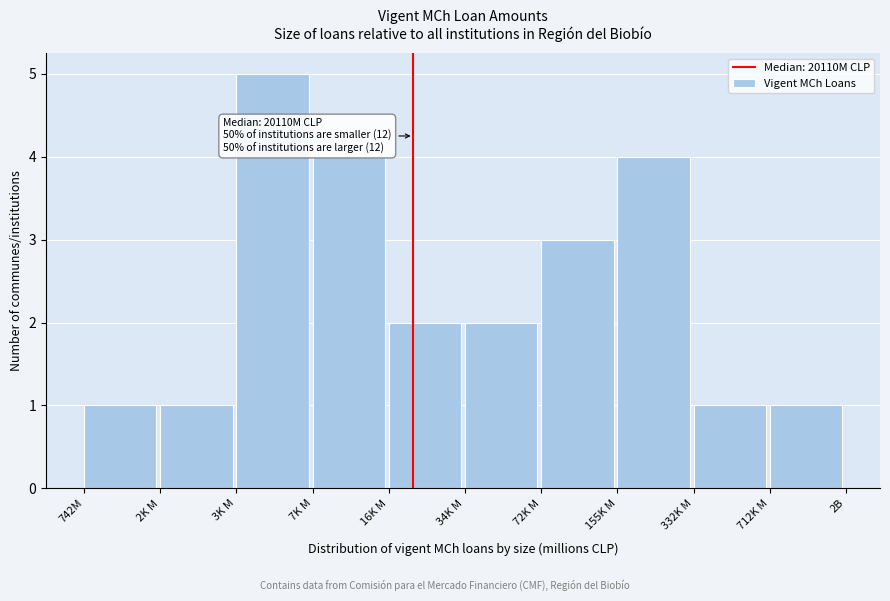

Reading left to right, what are all the values shown in this chart?

1	1	5	4	2	2	3	4	1	1